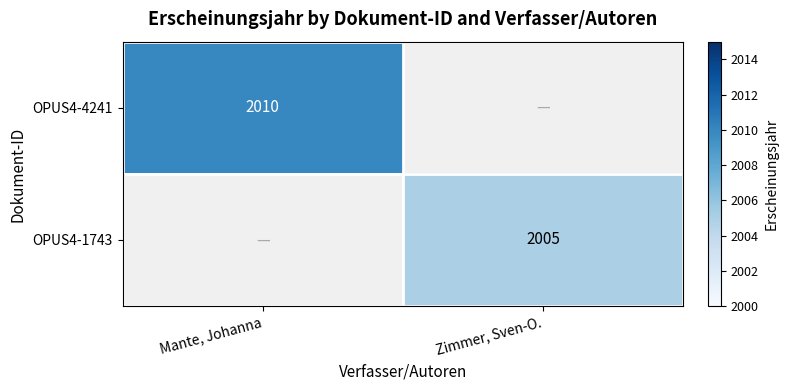

Is the value of OPUS4-1743 at Zimmer, Sven-O. greater than the value of OPUS4-4241 at Mante, Johanna?

No